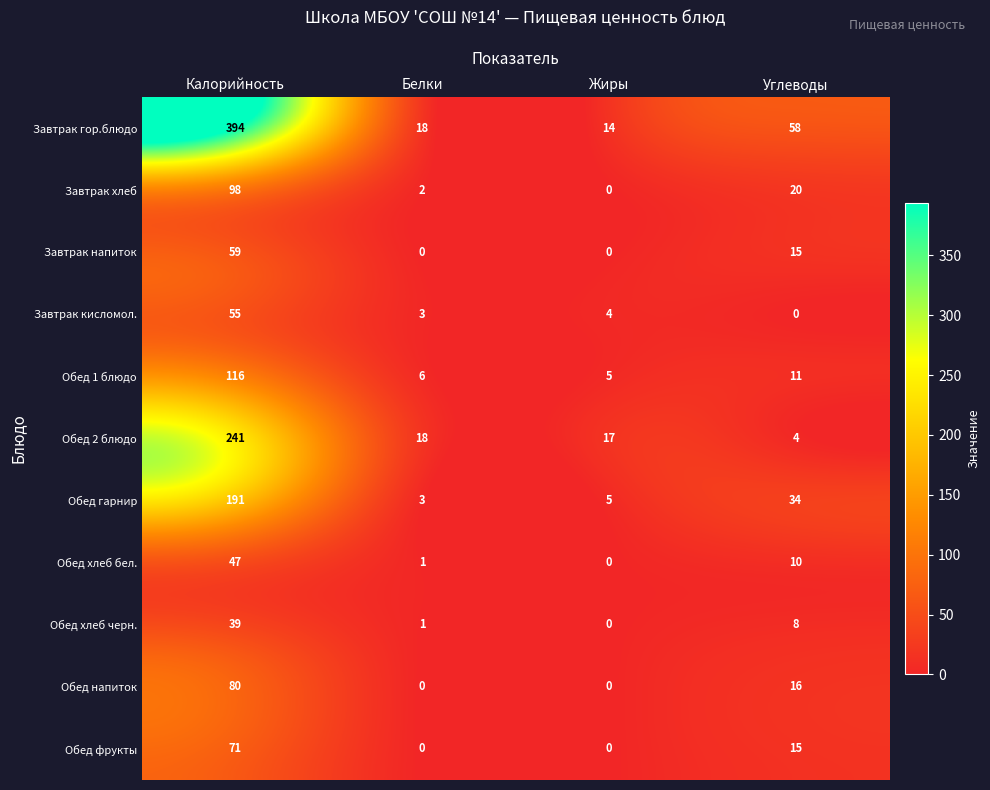

Which series has the largest total across all categories?

Завтрак гор.блюдо